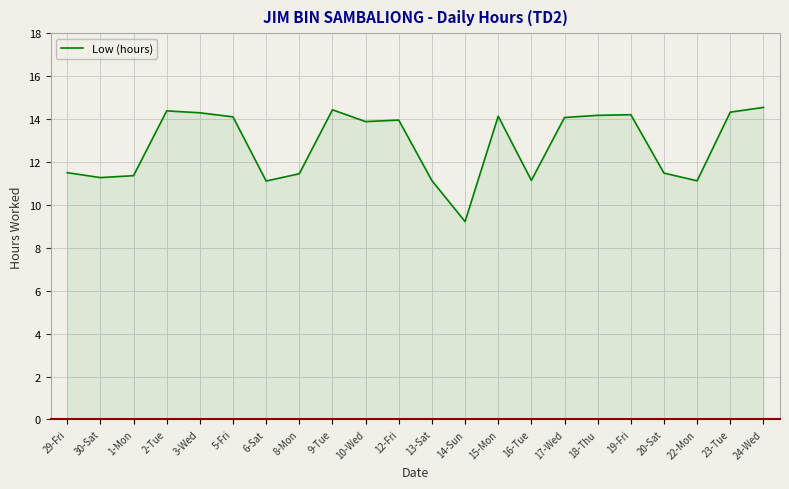

Is it true that the value at 13-Sat is 11.1?

True